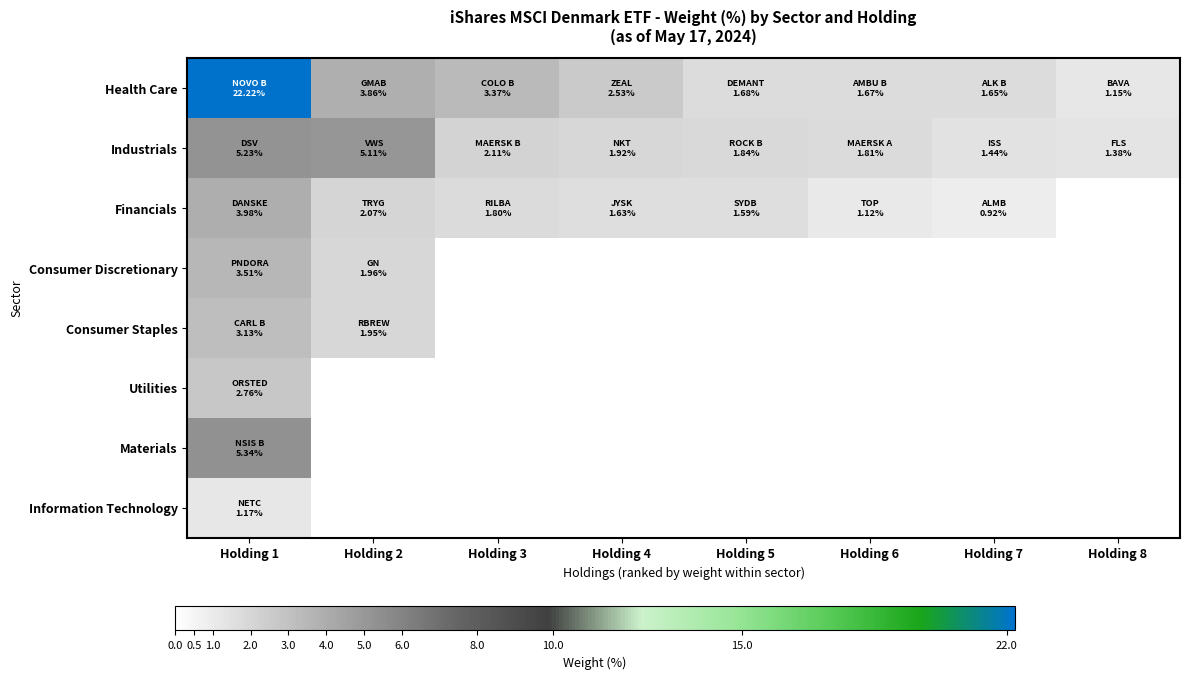

Rank the series by their maximum value, from highest to lowest.

Health Care, Materials, Industrials, Financials, Consumer Discretionary, Consumer Staples, Utilities, Information Technology